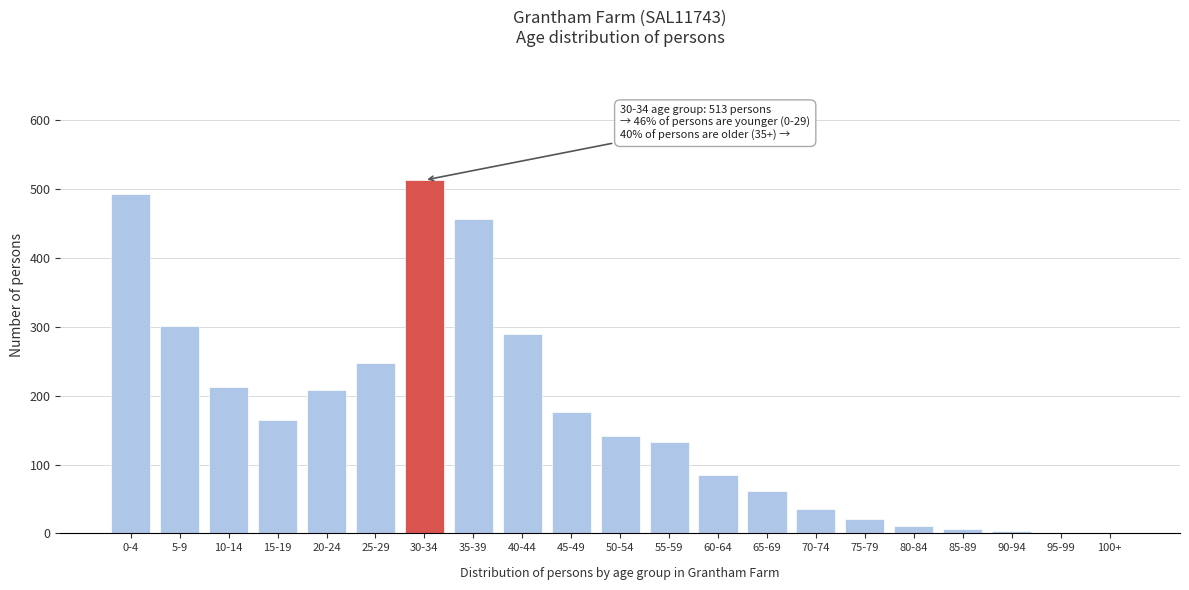

Which category has the highest value across all series?

30-34